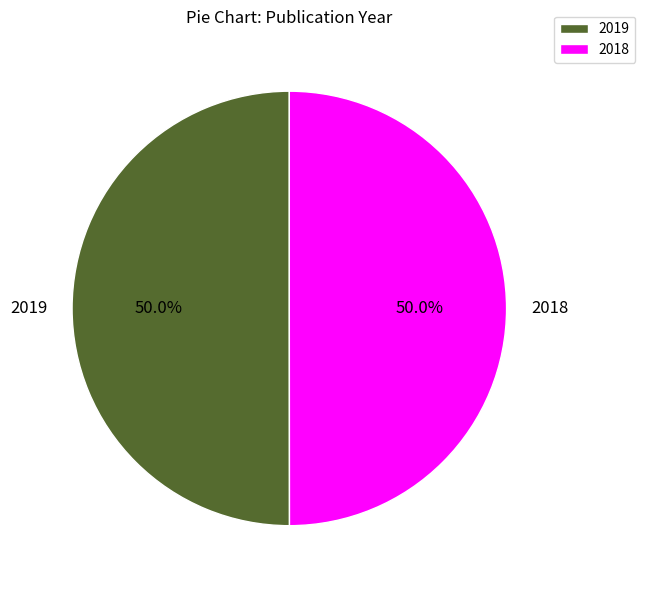

Is it true that 2018 is 38% of the pie?

False